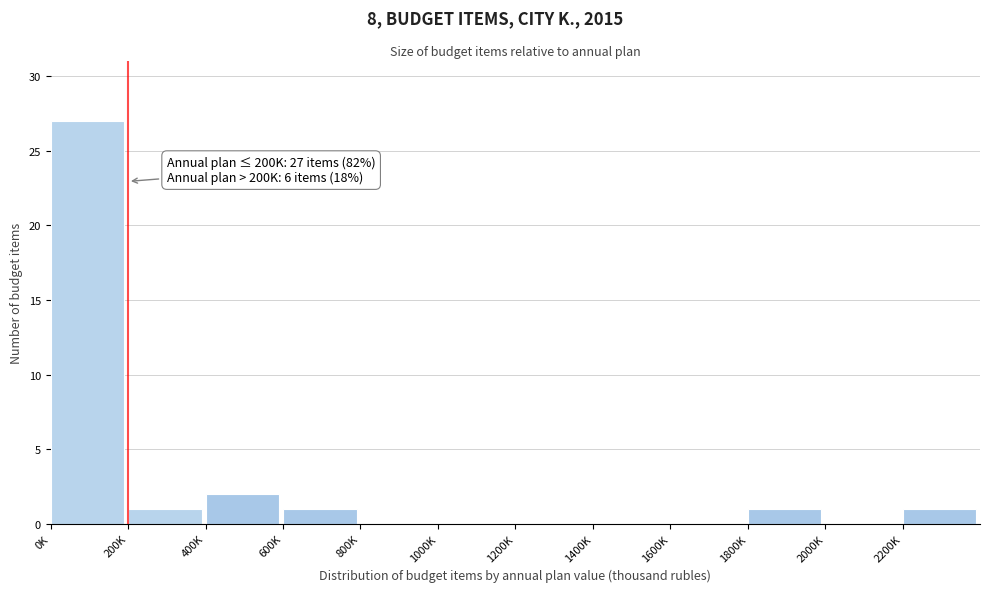

Reading left to right, what are all the values shown in this chart?

0K=27	200K=1	400K=2	600K=1	800K=0	1000K=0	1200K=0	1400K=0	1600K=0	1800K=1	2000K=0	2200K=1